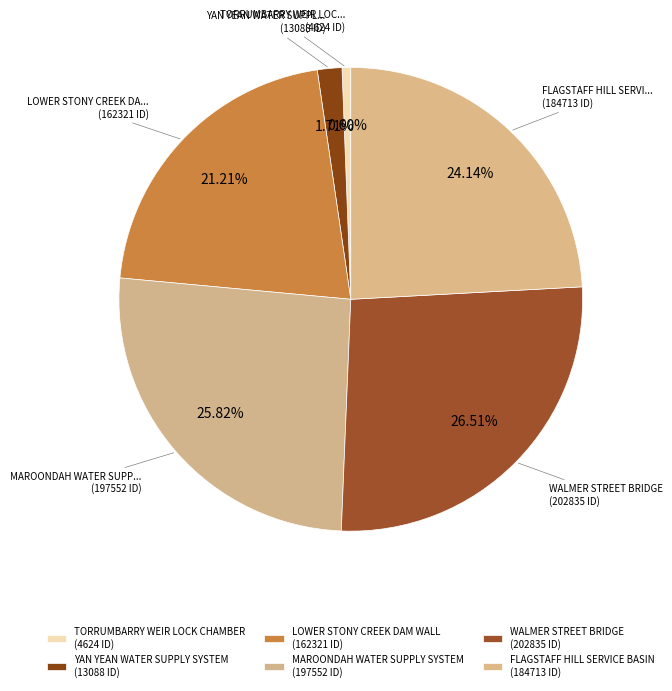

How many segments does this pie chart have?

6